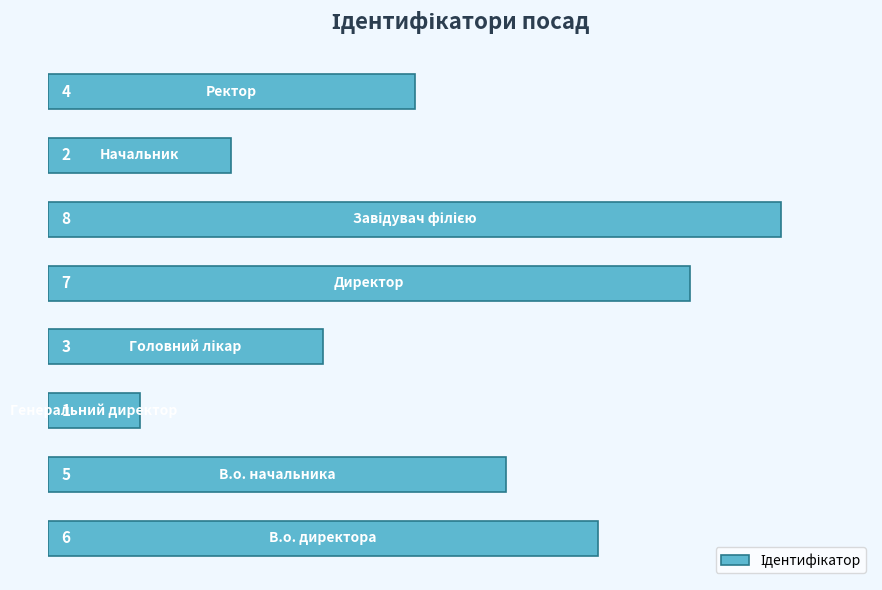

Count the values in the range 3 to 7.

5